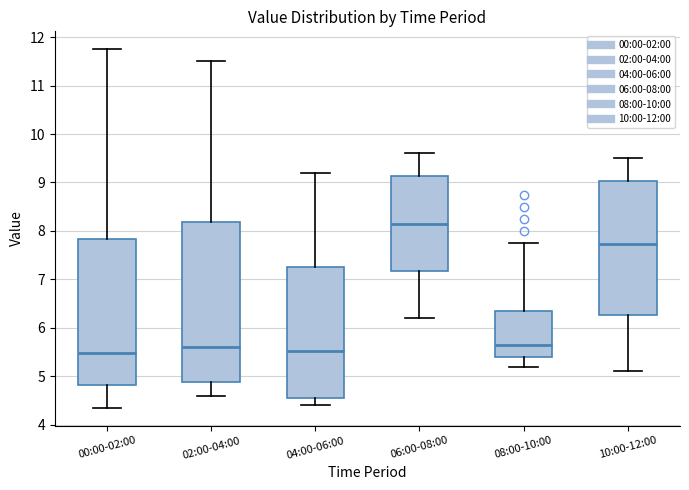

Comparing the boxes themselves (not the whiskers), which one is the tallest?

02:00-04:00